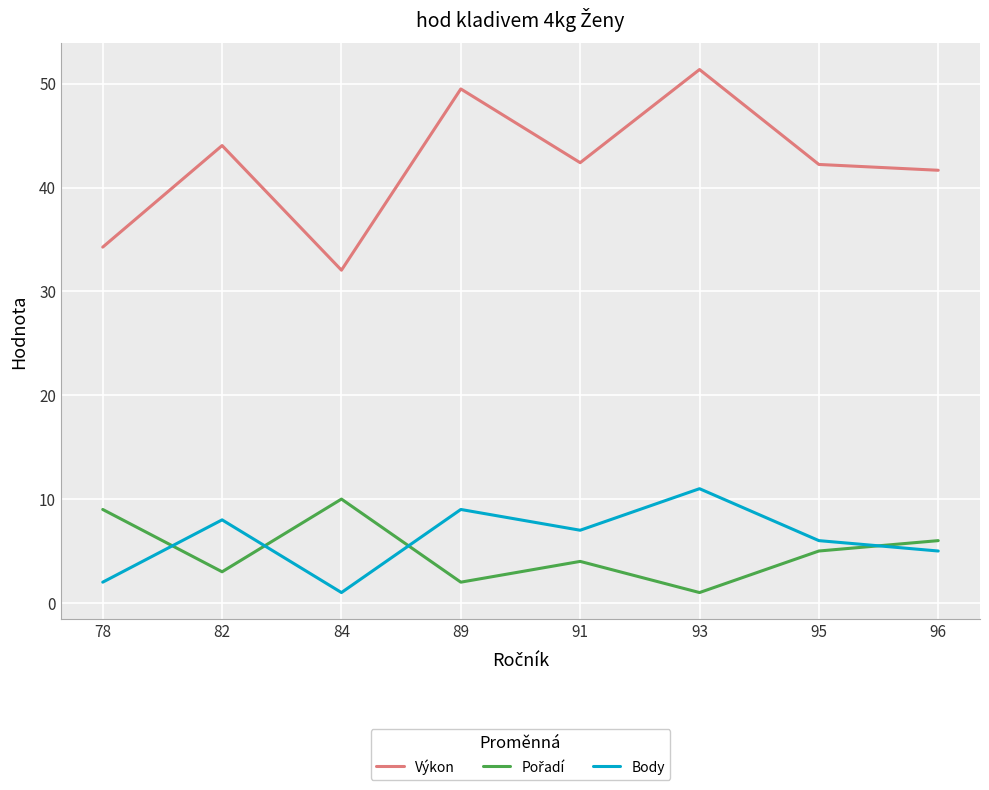

Is the value of Body at 82 greater than the value of Výkon at 89?

No